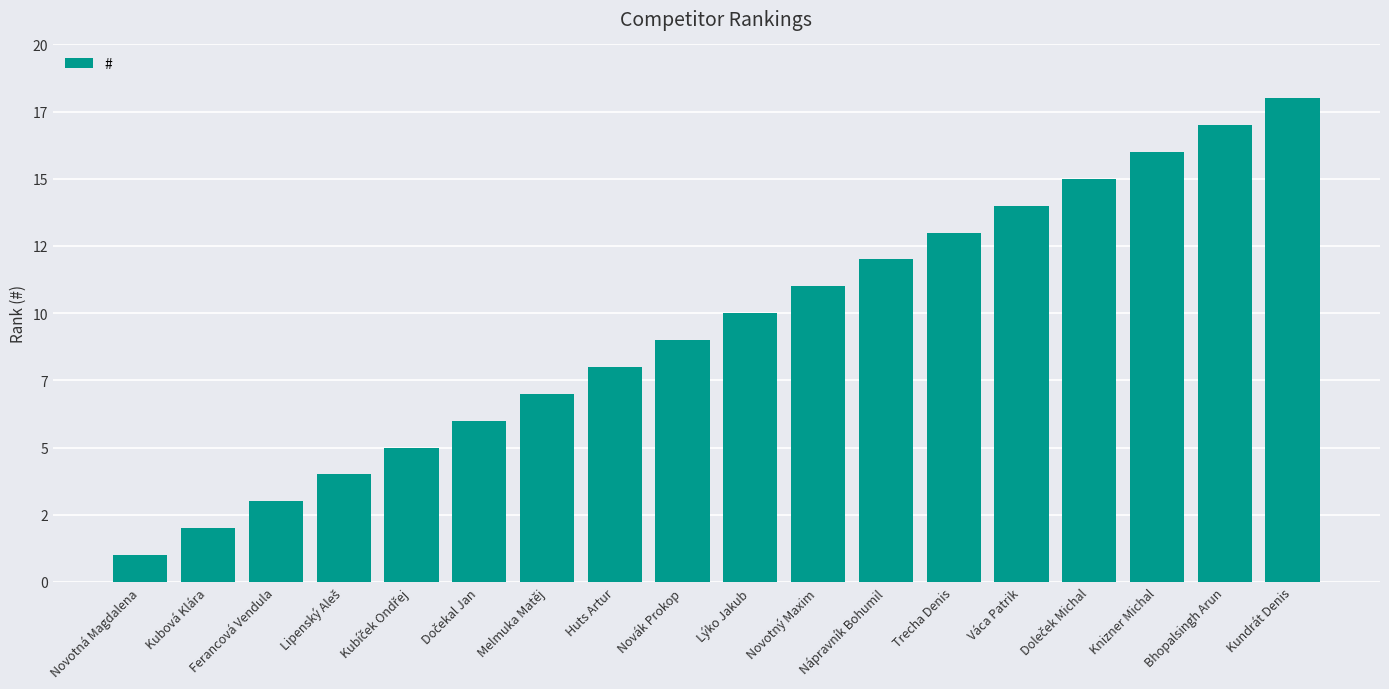

What is the difference between the maximum and minimum values?

17